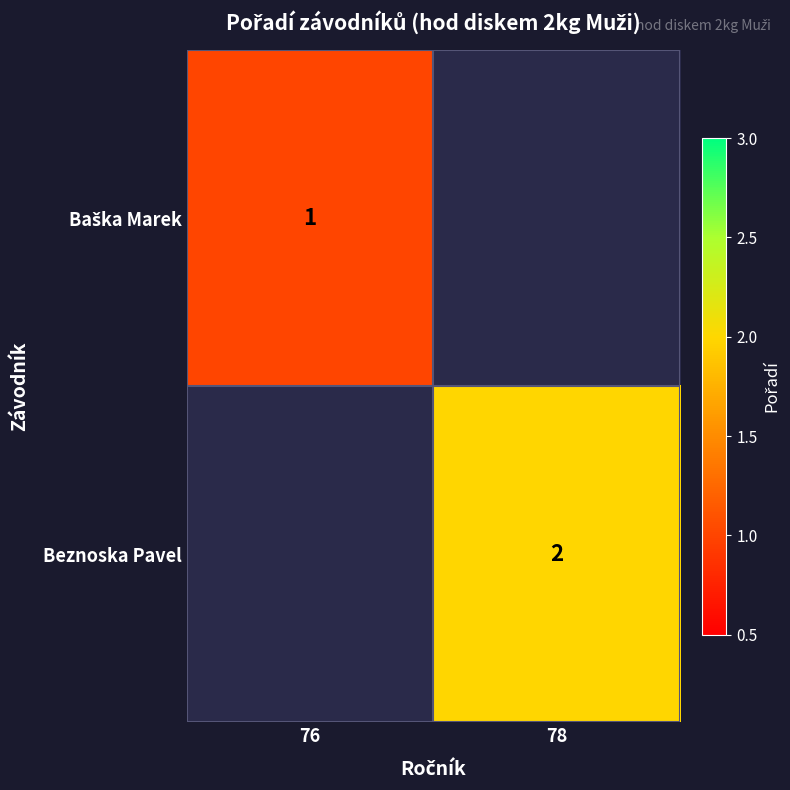

The value of Beznoska Pavel at 78 is 1. True or false?

False